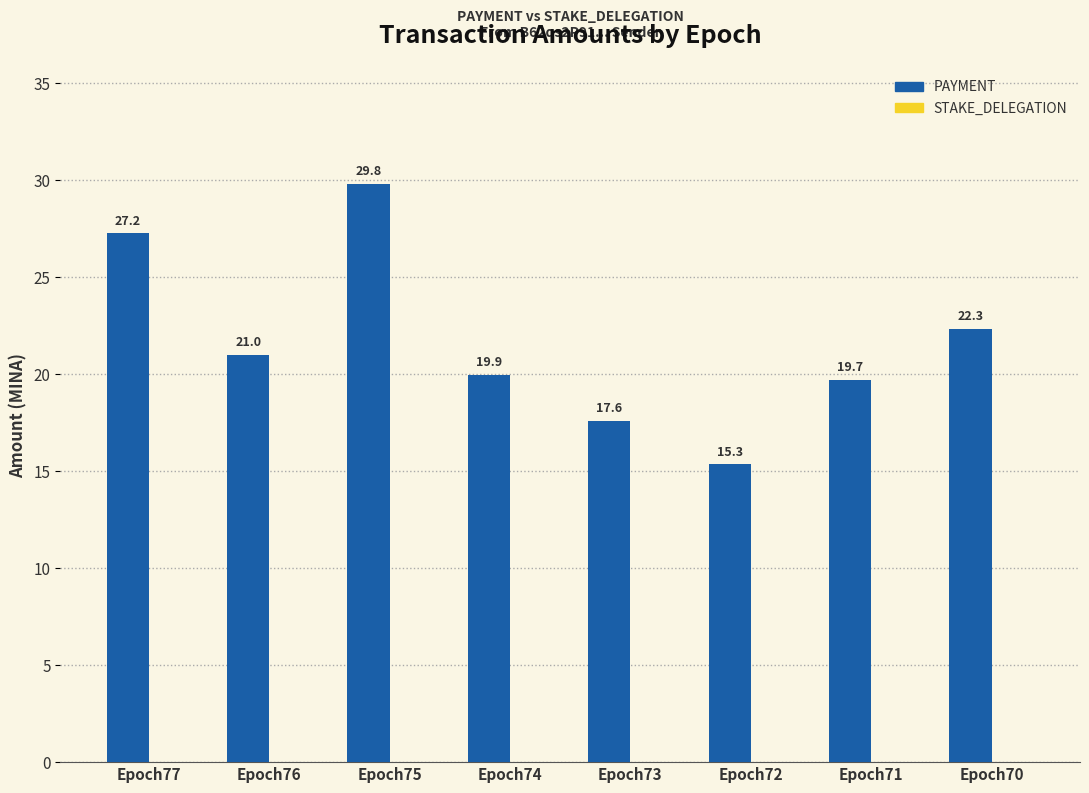

Does the chart contain any negative values?

No